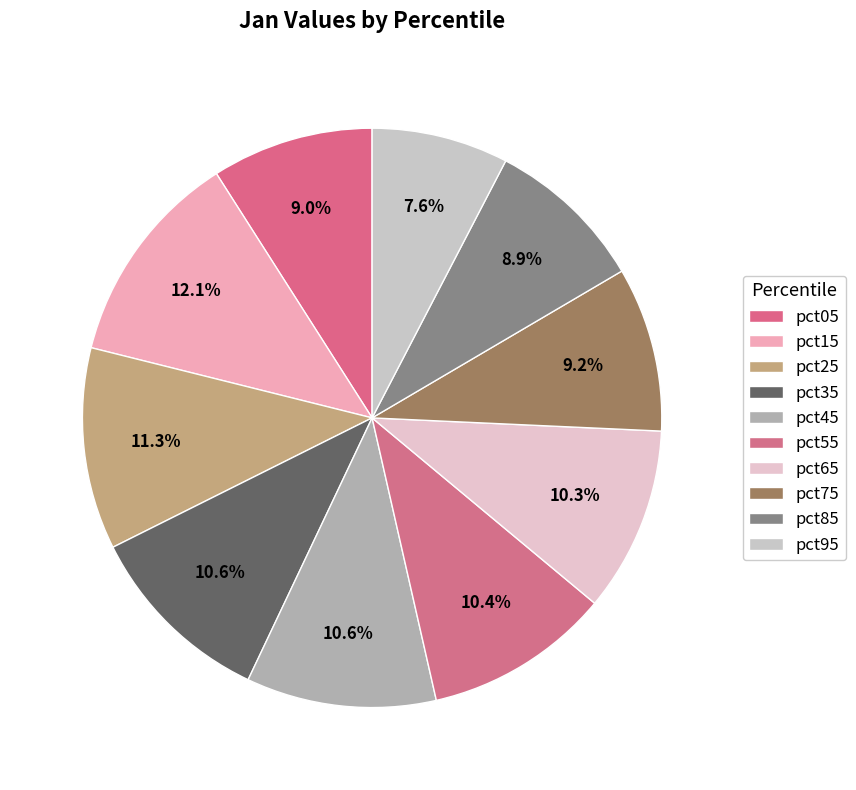

Rank the categories by value from lowest to highest.

pct95, pct85, pct05, pct75, pct65, pct55, pct35, pct45, pct25, pct15